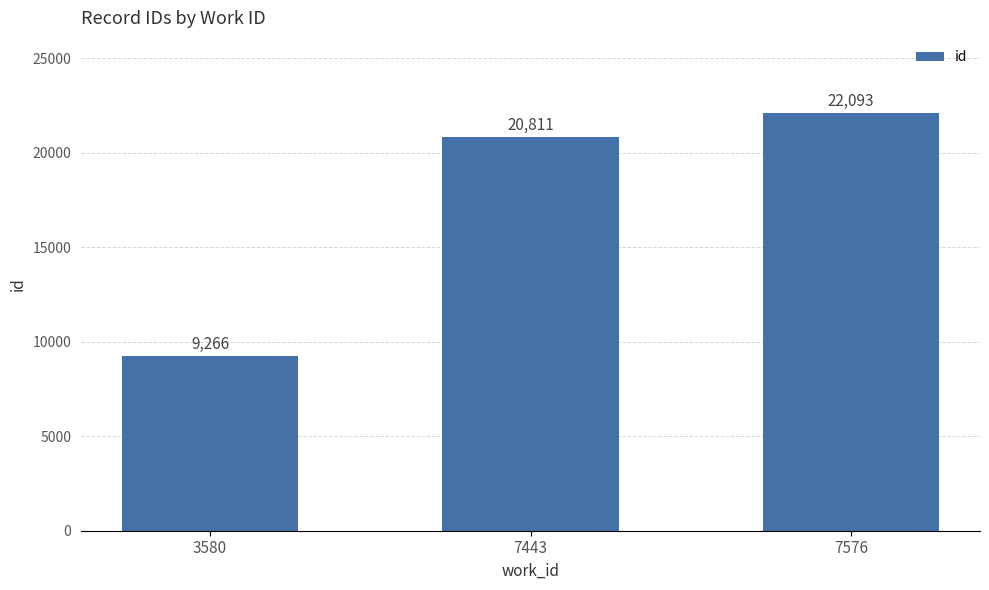

The value at 7443 is 34390. True or false?

False